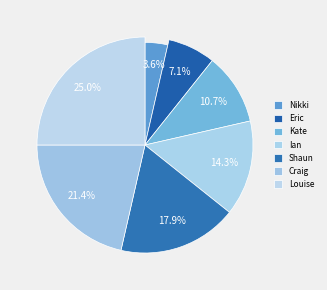

What is the ratio of the value at Craig to the value at Eric?

3.0